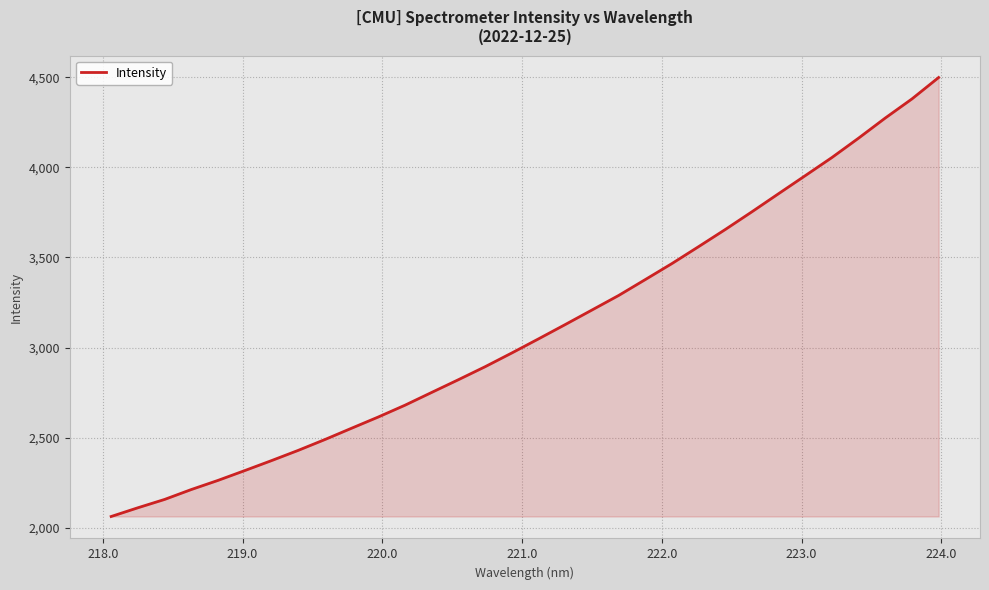

What is the maximum value shown in the chart?

4498.1